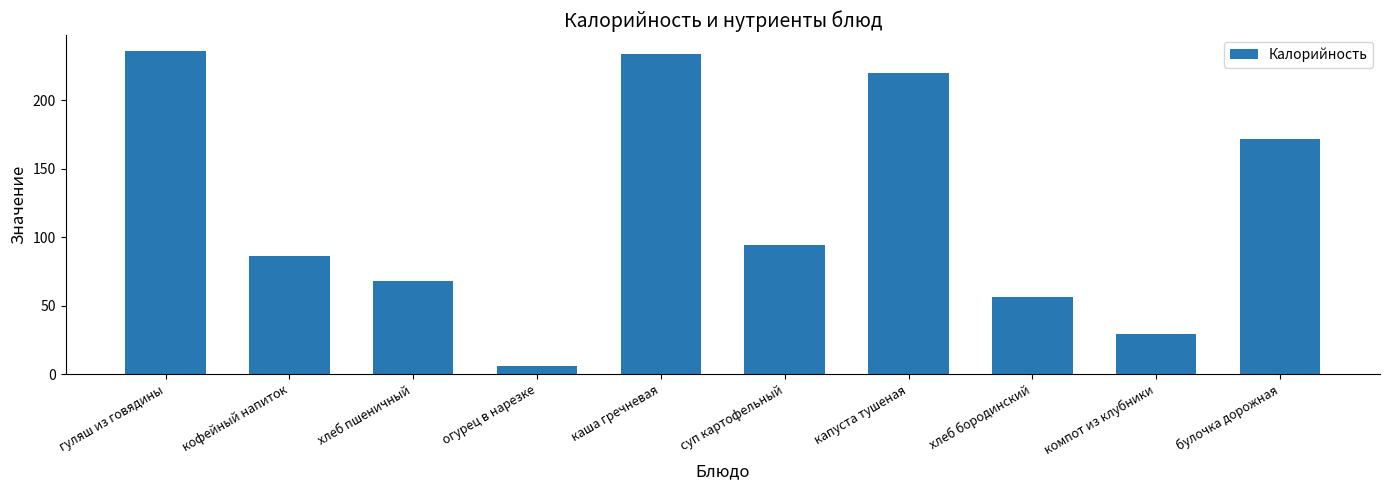

Does the chart contain any negative values?

No